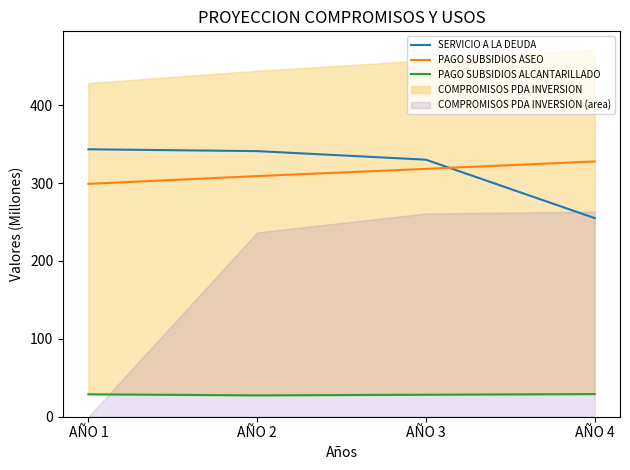

How many intersections are there between PAGO SUBSIDIOS ASEO and SERVICIO A LA DEUDA?

1